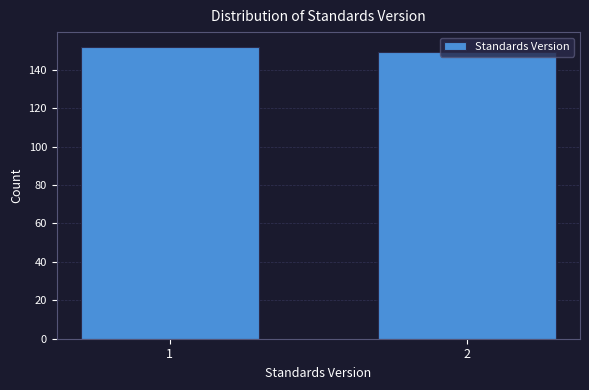

What is the sum of the values at 2 and 1?

301